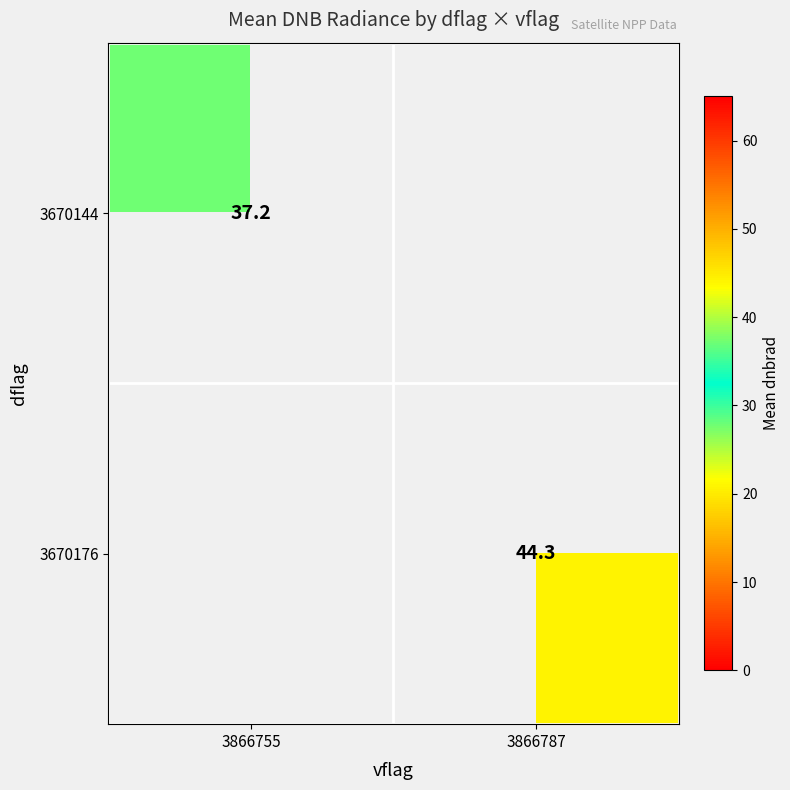

The value of 3670176 at 3866787 is 59.8. True or false?

False